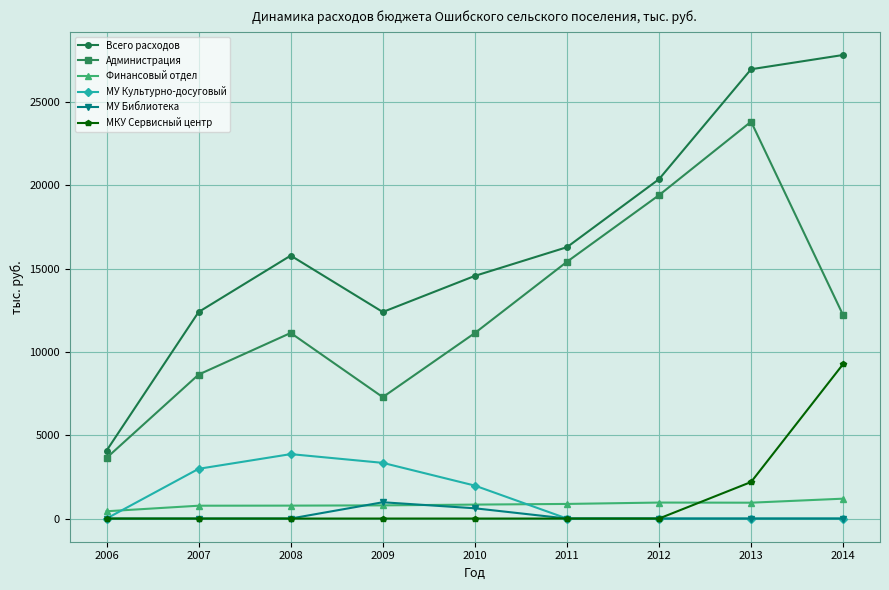

Which series has the largest range (max minus min)?

Всего расходов